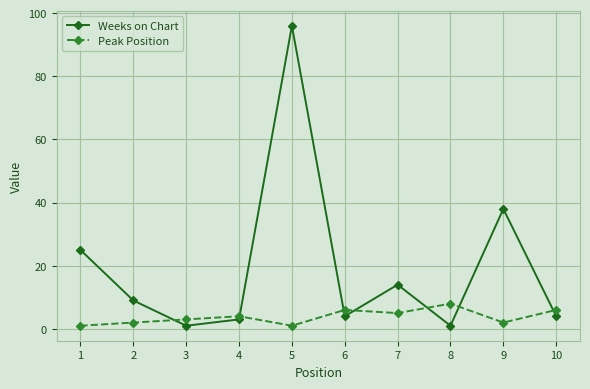

Which series has the largest range (max minus min)?

Weeks on Chart